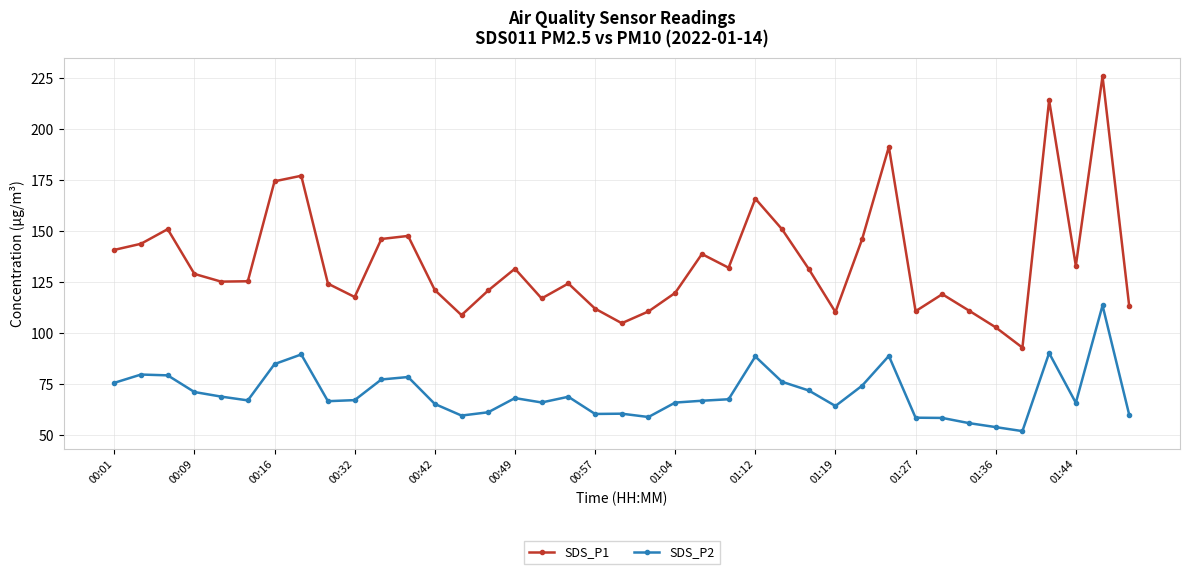

What is the maximum value for SDS_P2?

113.7